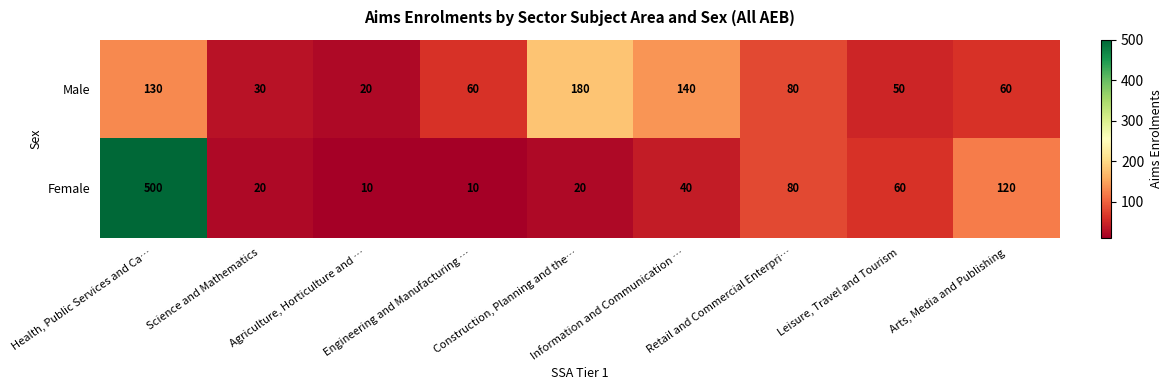

What is the average value of the Female series?

96